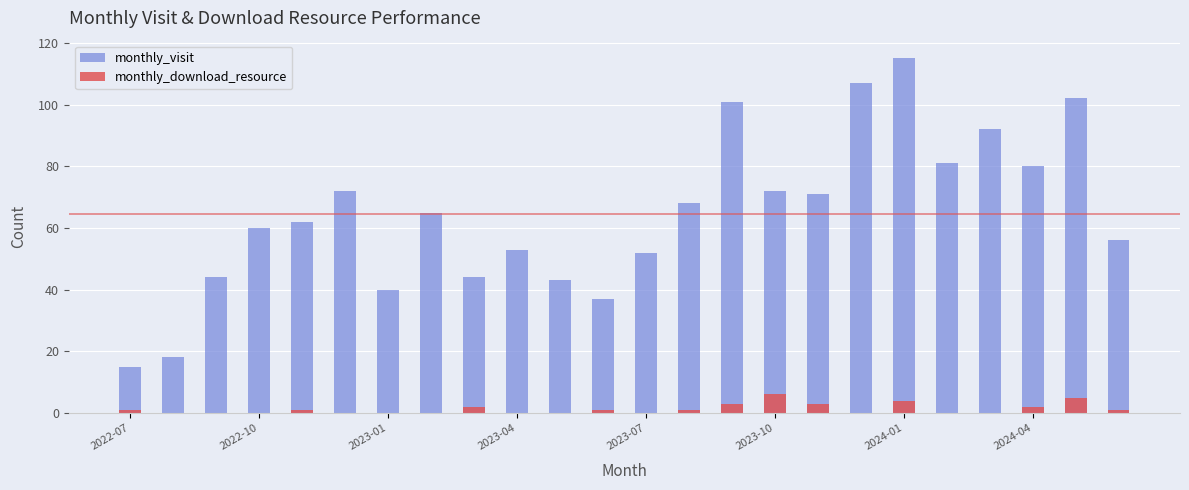

How many values in the monthly_visit series are below 65?

12